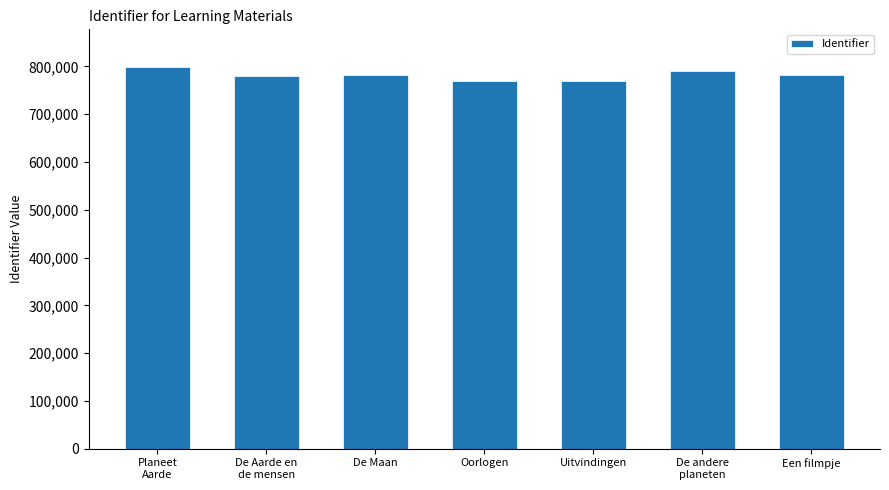

What is the difference between the second highest and minimum values?

20468